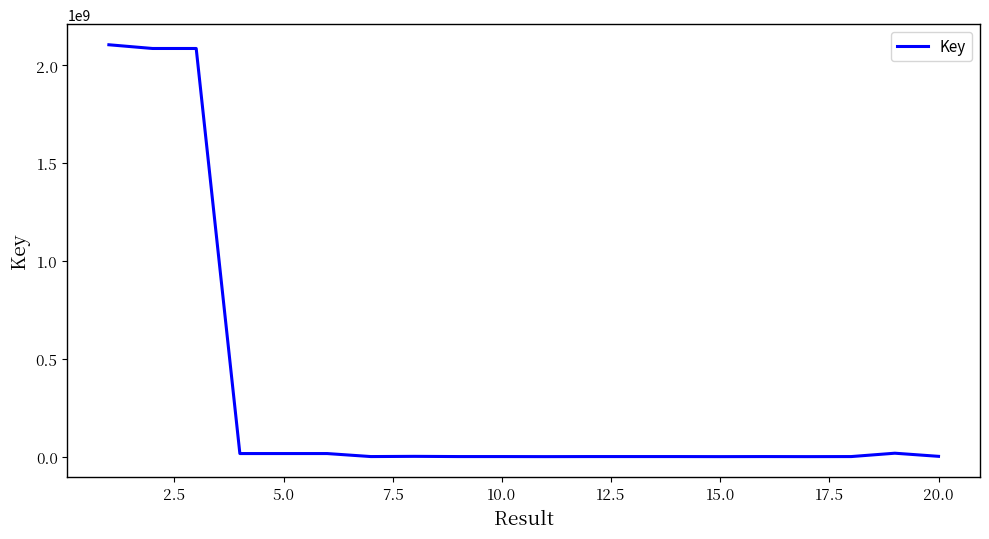

What is the difference between the maximum and minimum values?

2105716606